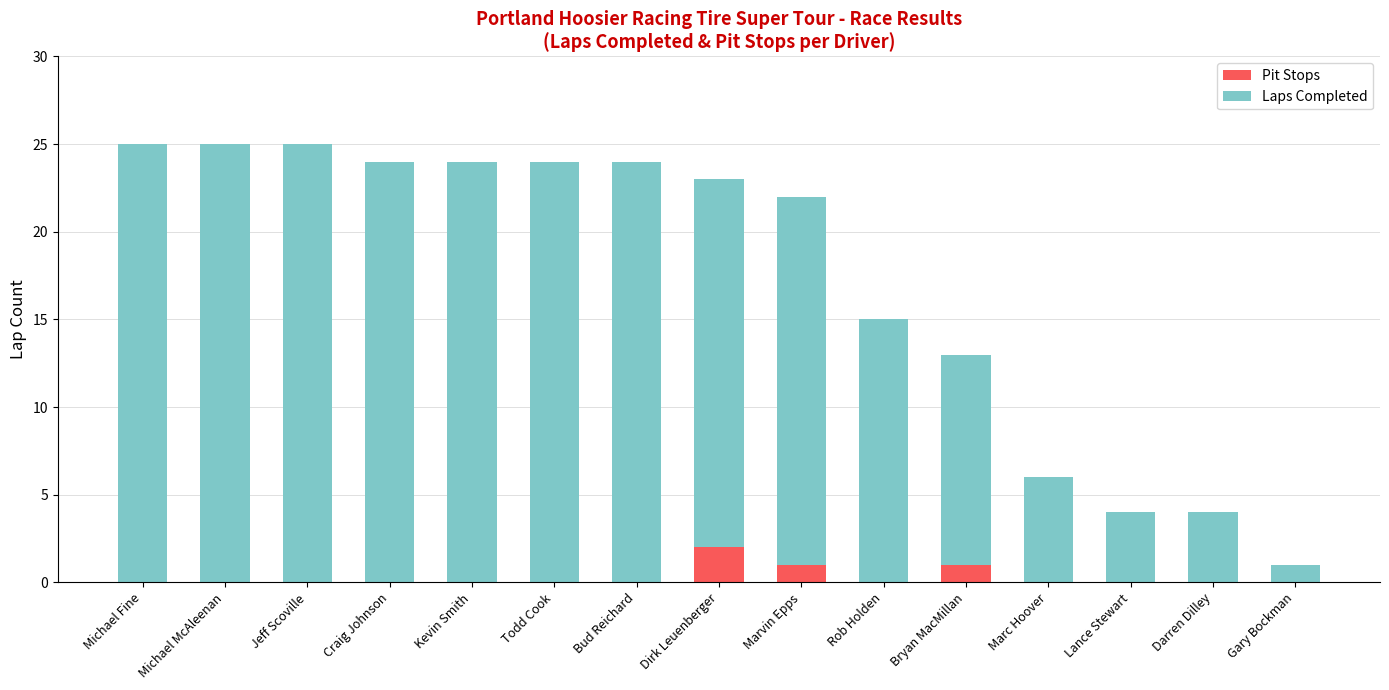

Reading right to left, what are the values for Pit Stops?

Gary Bockman=0	Darren Dilley=0	Lance Stewart=0	Marc Hoover=0	Bryan MacMillan=1	Rob Holden=0	Marvin Epps=1	Dirk Leuenberger=2	Bud Reichard=0	Todd Cook=0	Kevin Smith=0	Craig Johnson=0	Jeff Scoville=0	Michael McAleenan=0	Michael Fine=0